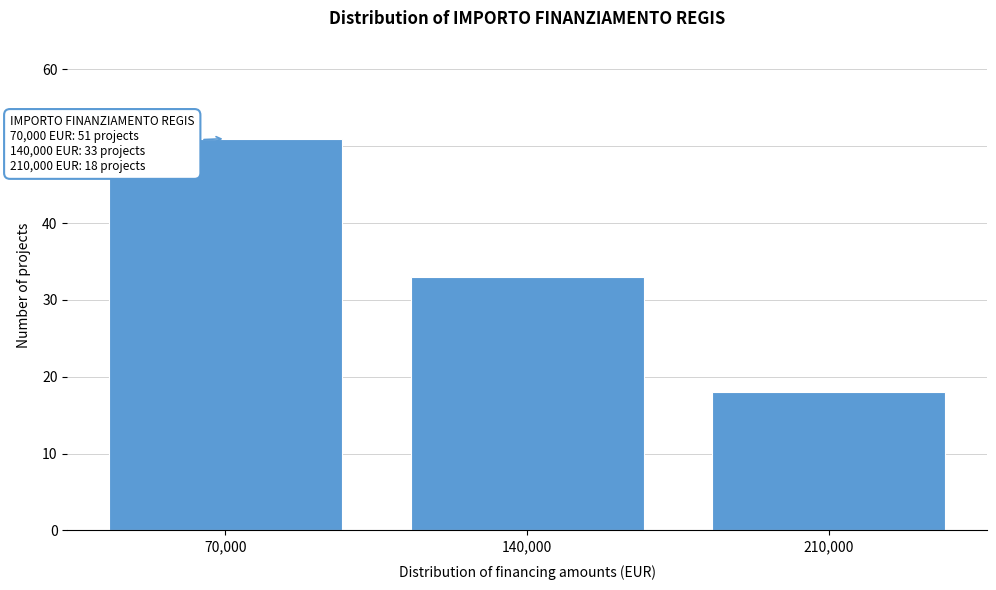

Over which range of the x-axis is the bar tallest?

35000 to 105000